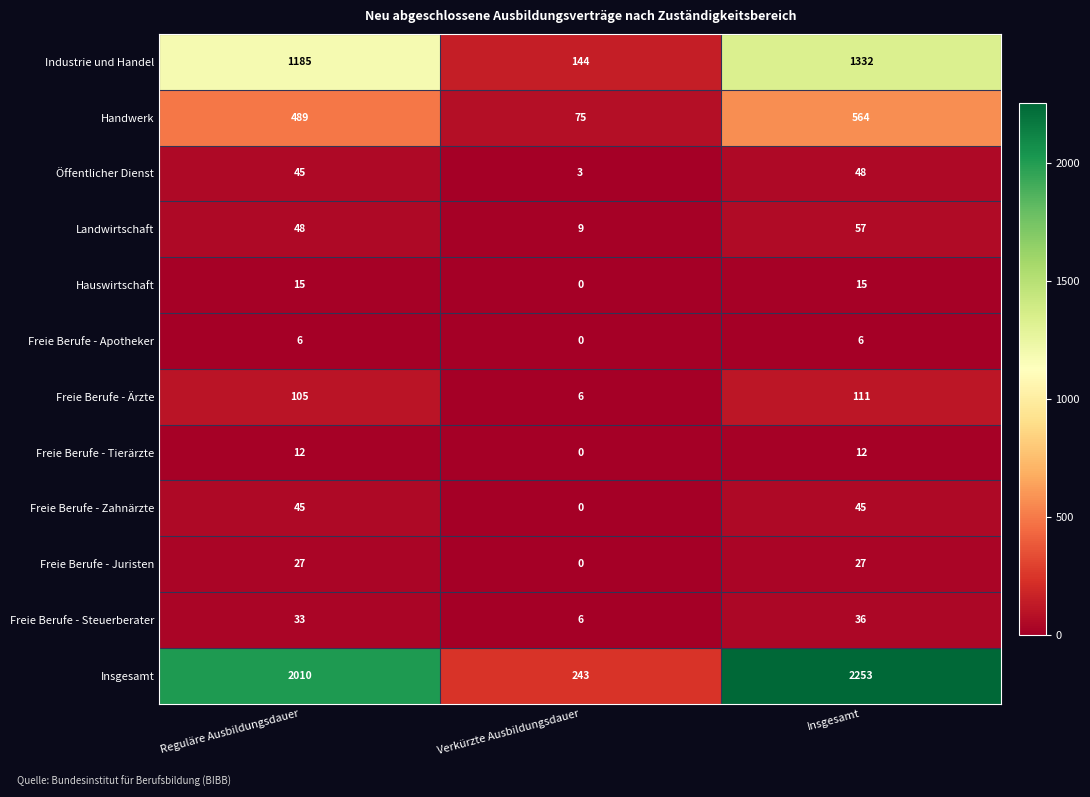

At which category does the chart reach its peak across all series?

Insgesamt